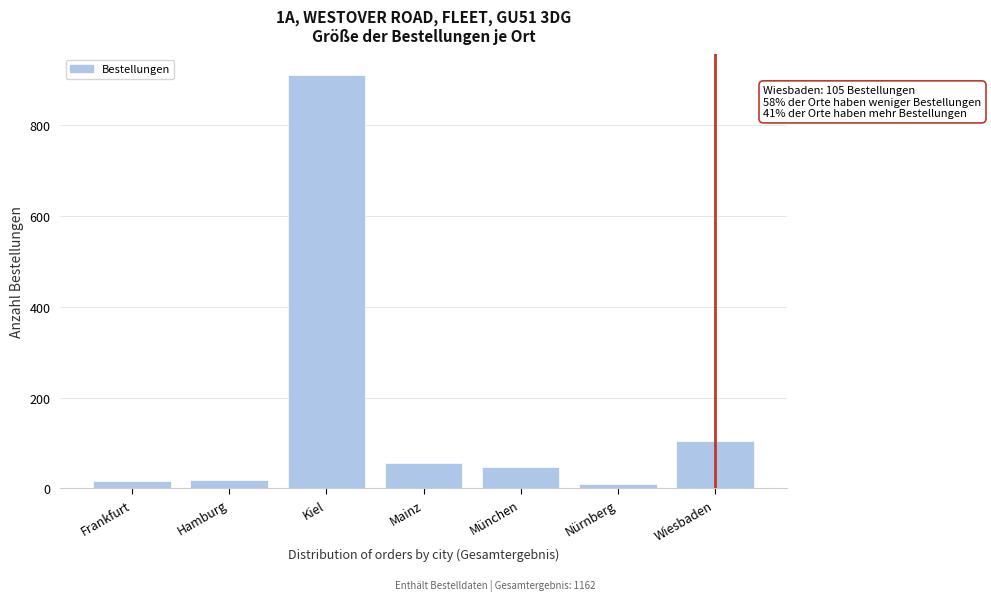

What is the label of the 2nd bar from the right?

Nürnberg